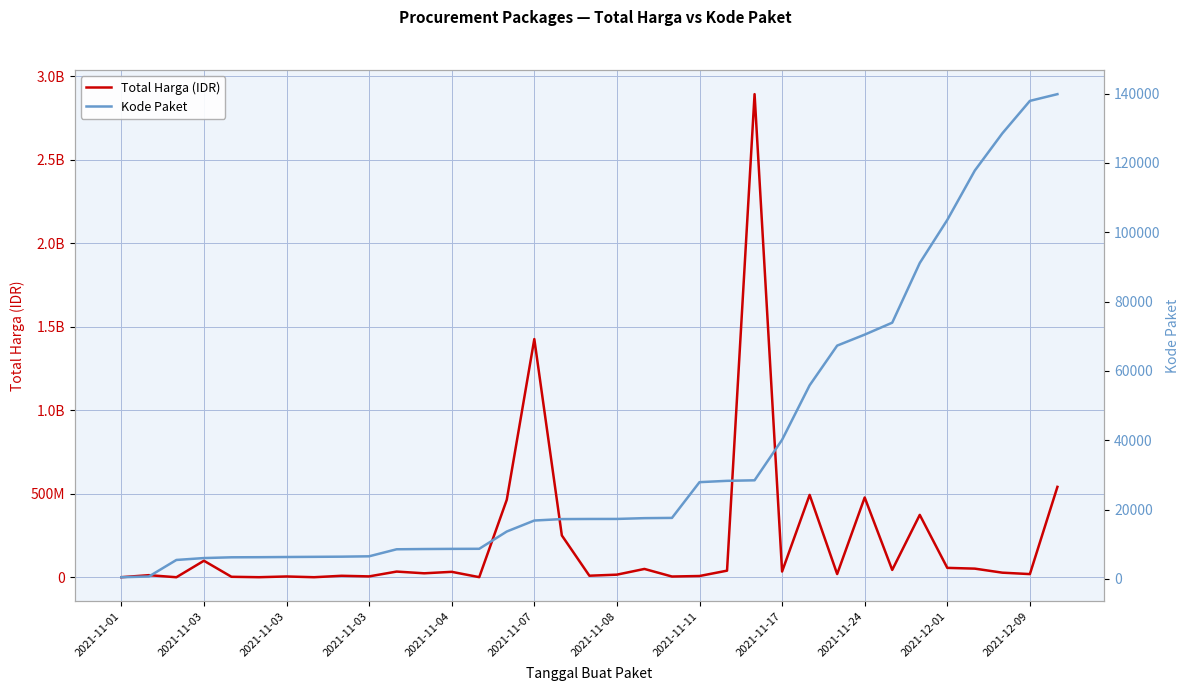

The value of Kode Paket at 20 is 28183. True or false?

False